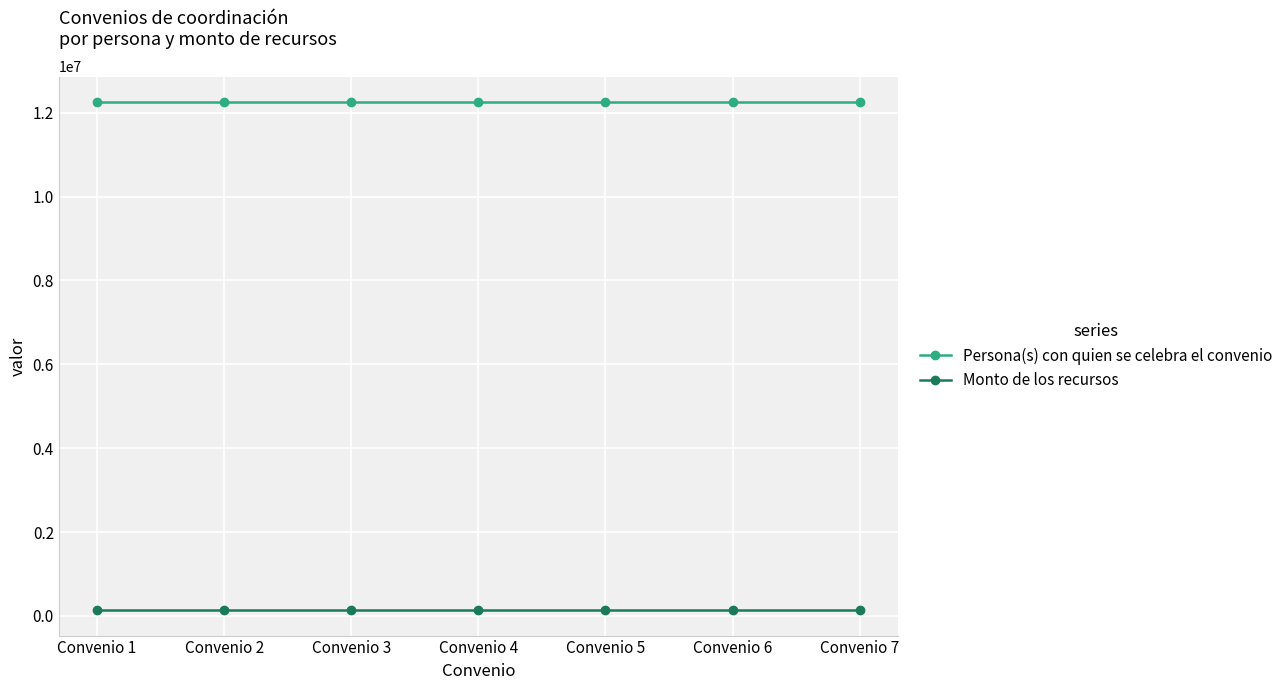

List the series in order of their peak value, highest first.

Persona(s) con quien se celebra el convenio, Monto de los recursos